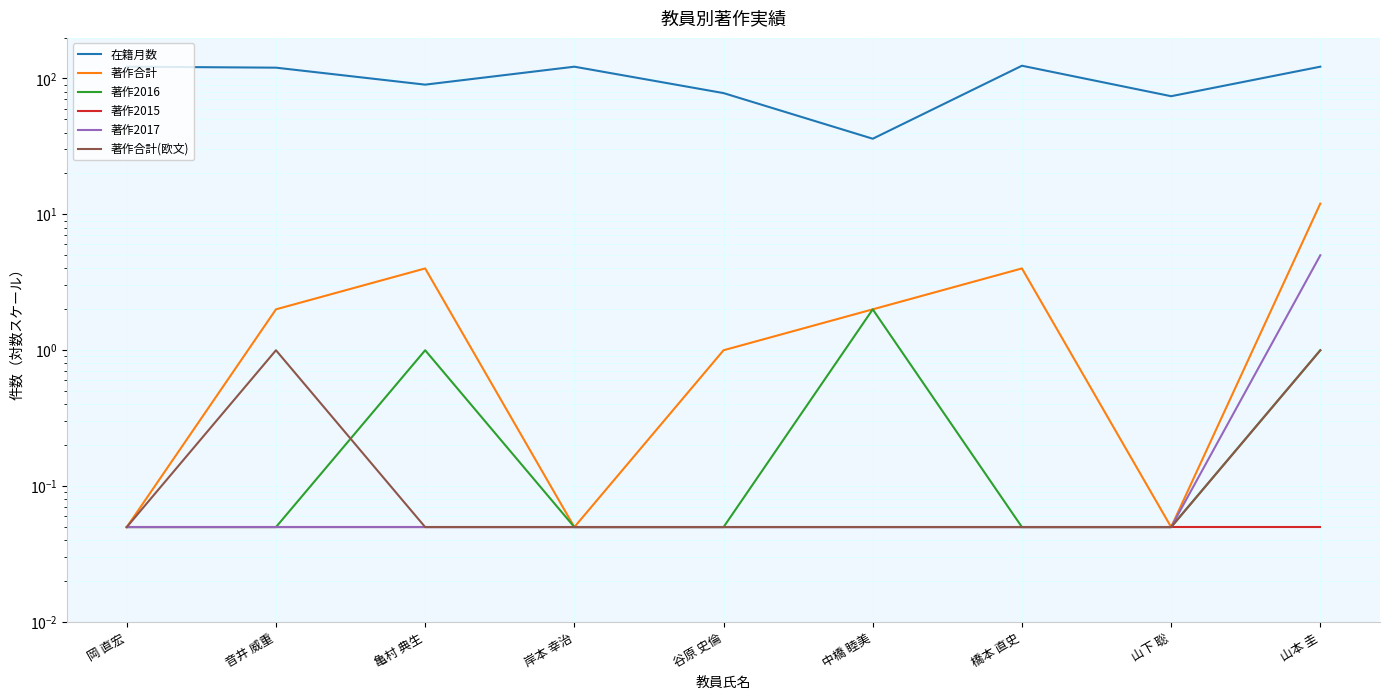

True or false: 著作2016 has more than 1 interior local peaks.

True